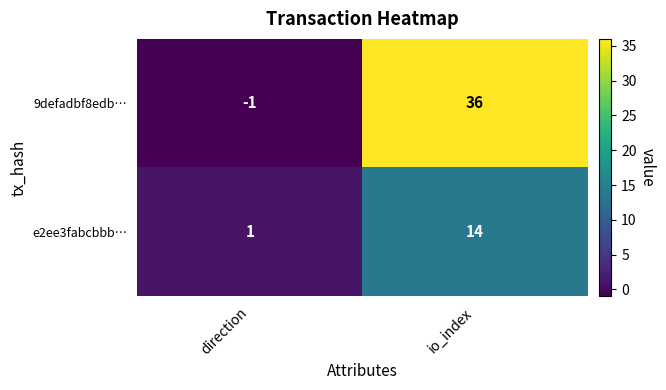

At which label is 9defadbf8edb… closest to 17?

direction